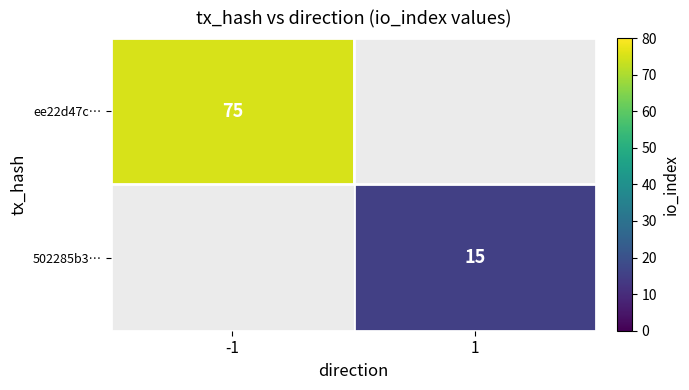

What is the maximum value shown in the chart?

75.0